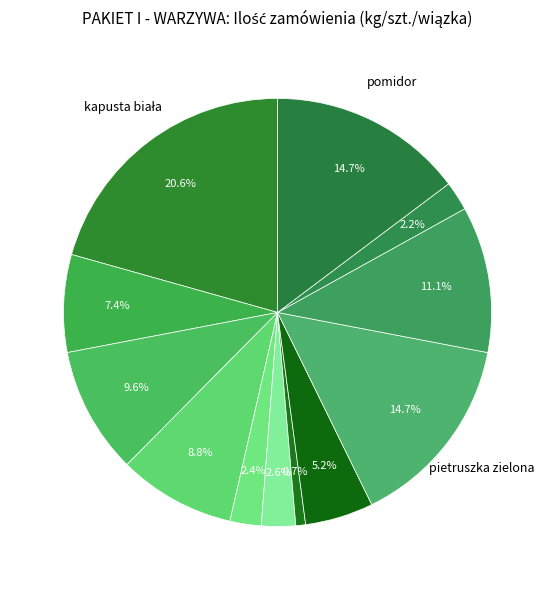

Rank the categories by value from highest to lowest.

kapusta biała, pietruszka zielona, pomidor, koper zielony, kapusta pekińska, kapusta czerwona, kapusta włoska, fasola Jaś średni, por, pieczarka, papryka, groch Wiktoria